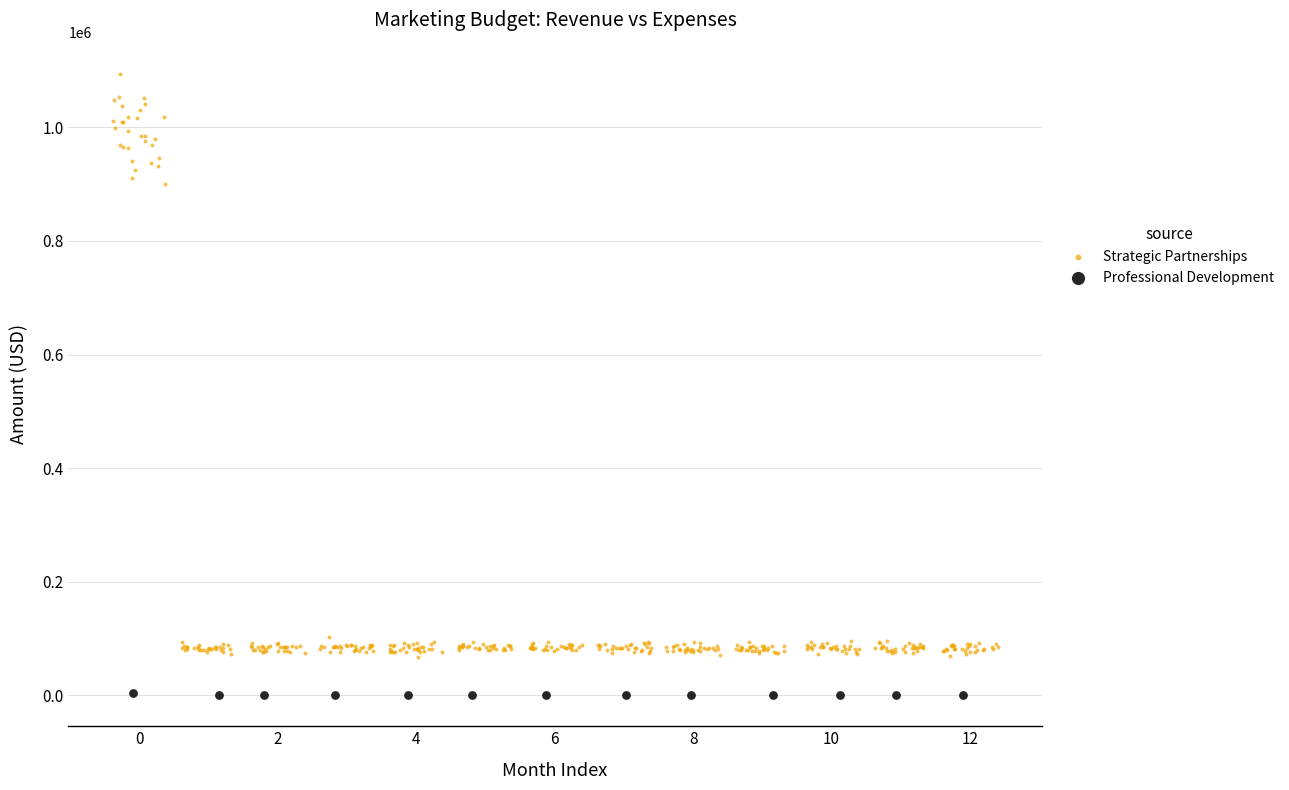

Which series reaches the minimum Y coordinate?

Professional Development